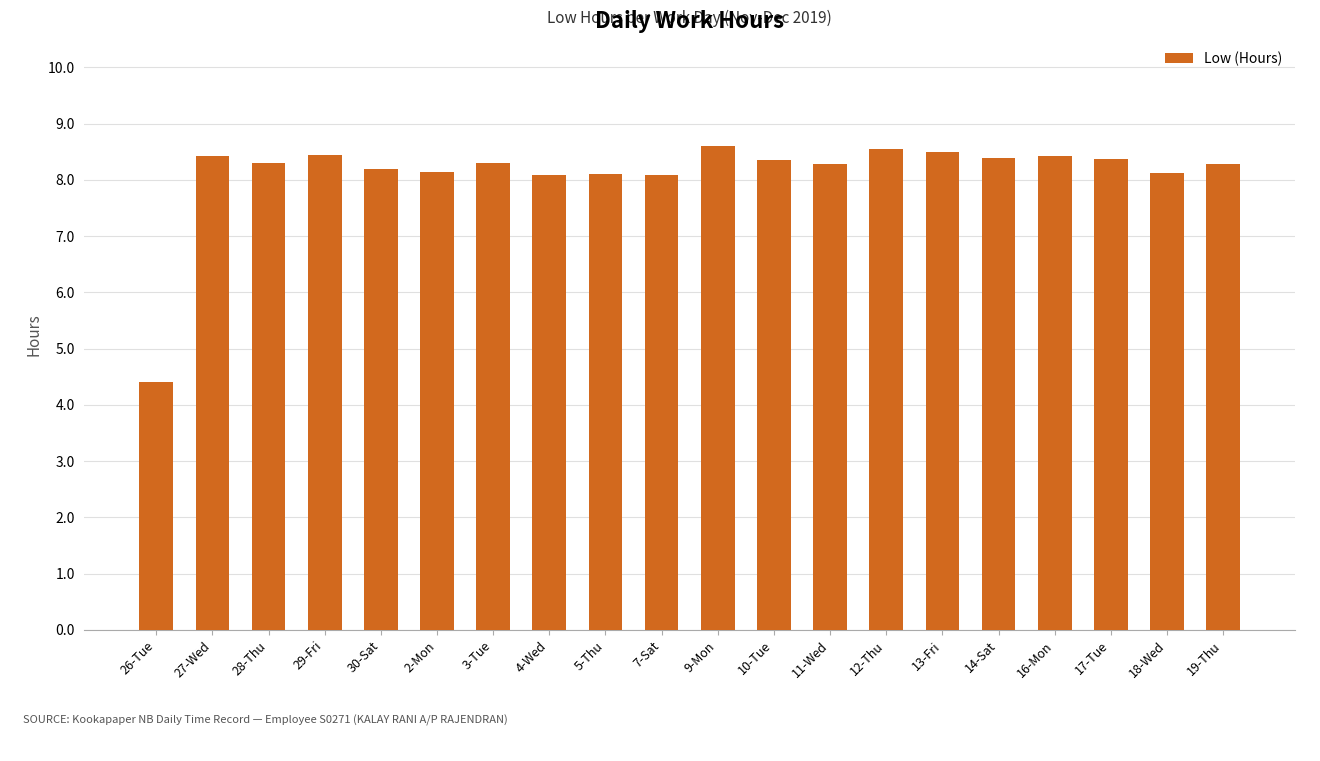

How many values are below 8?

1